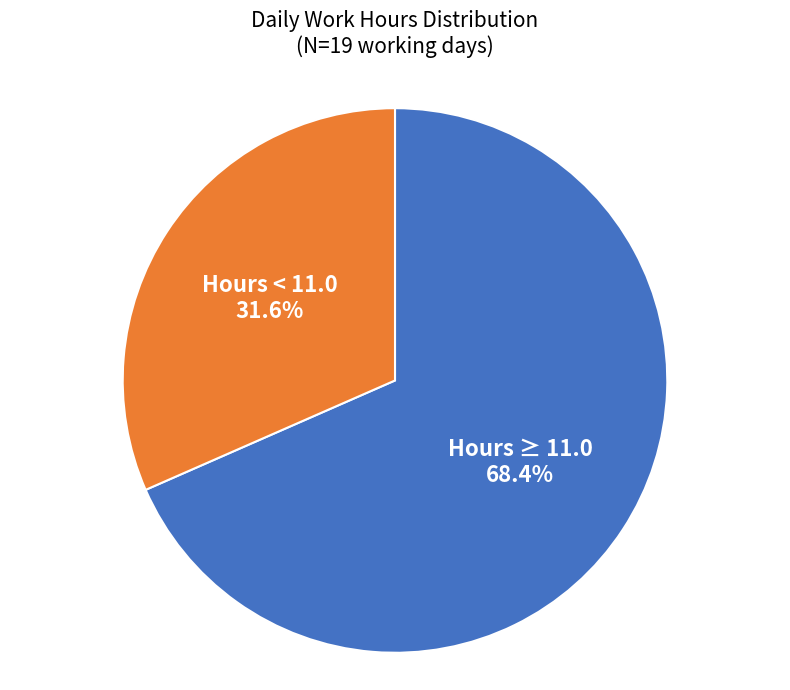

How many segments does this pie chart have?

2